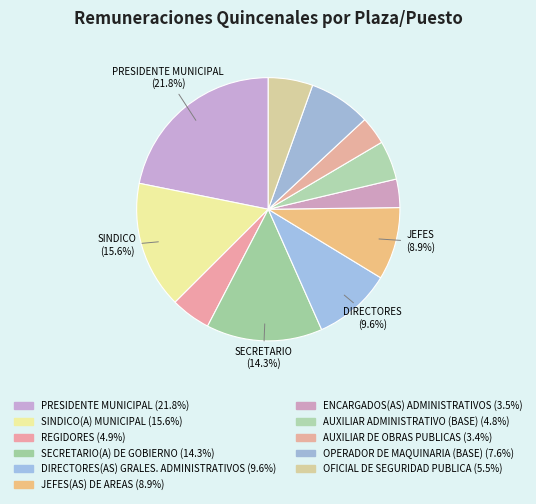

To the nearest percent, what is the average slice percentage?

9%